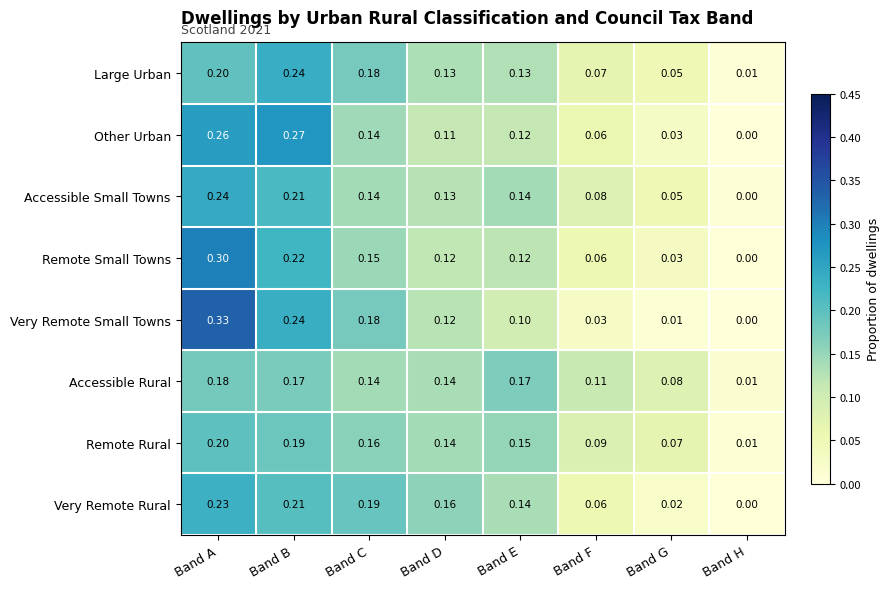

At which label is Remote Rural closest to 0?

Band H